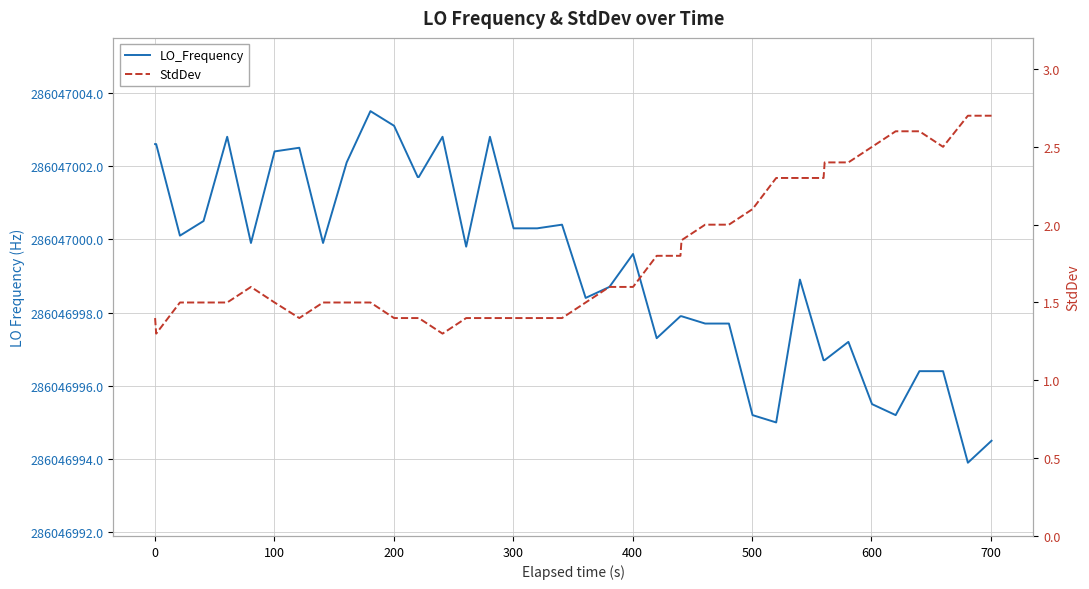

What is the average value of the StdDev series?

1.8